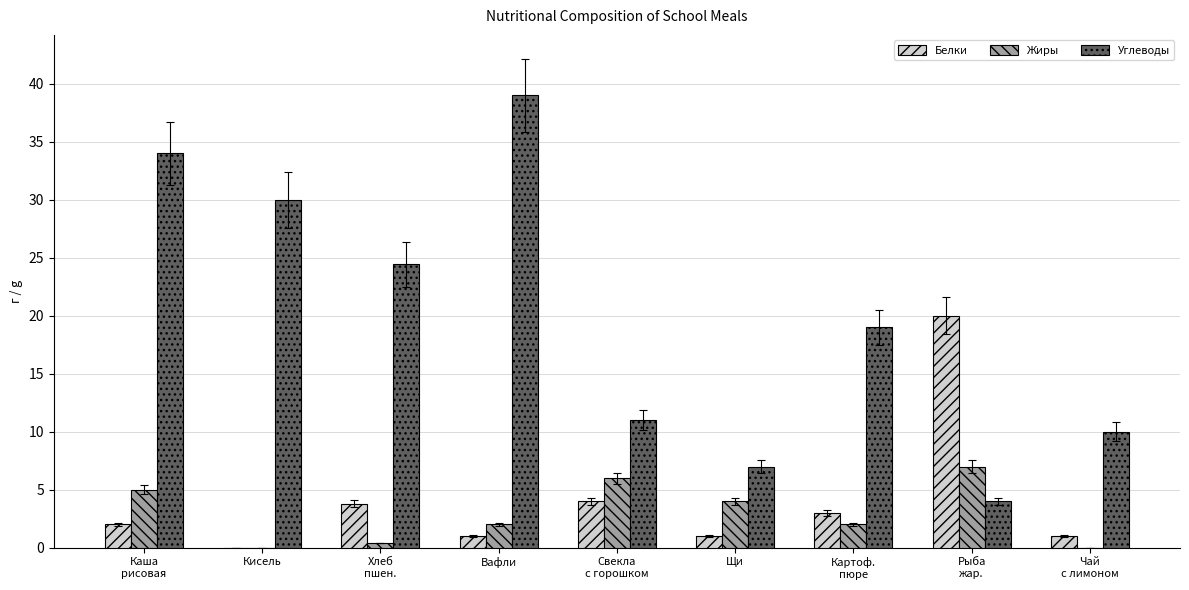

How many distinct data groups are displayed?

3